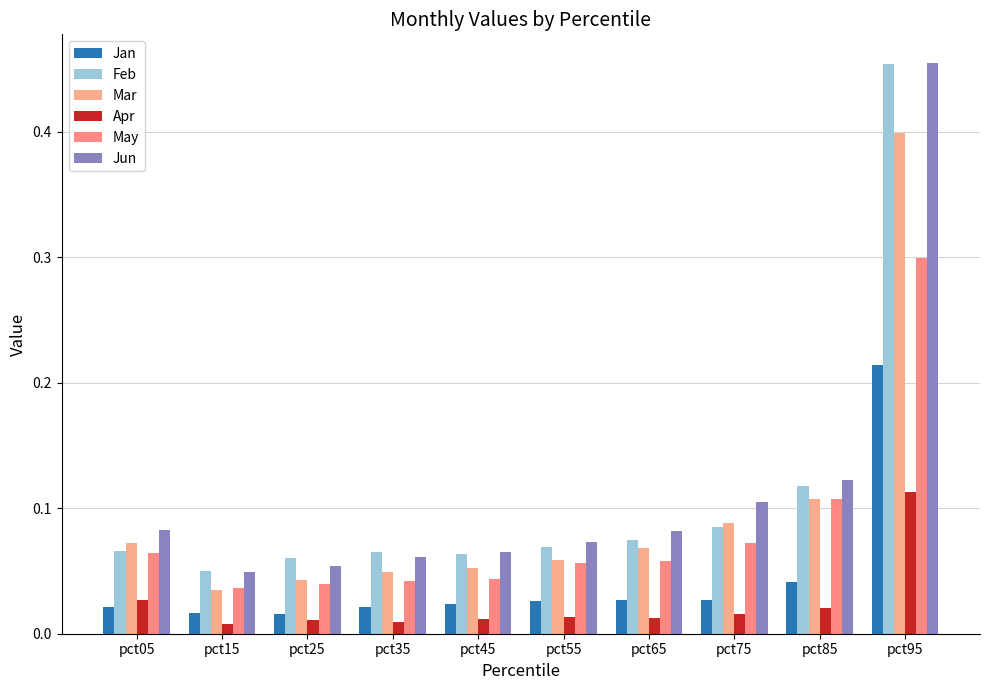

At how many categories does at least one series exceed 0?

10